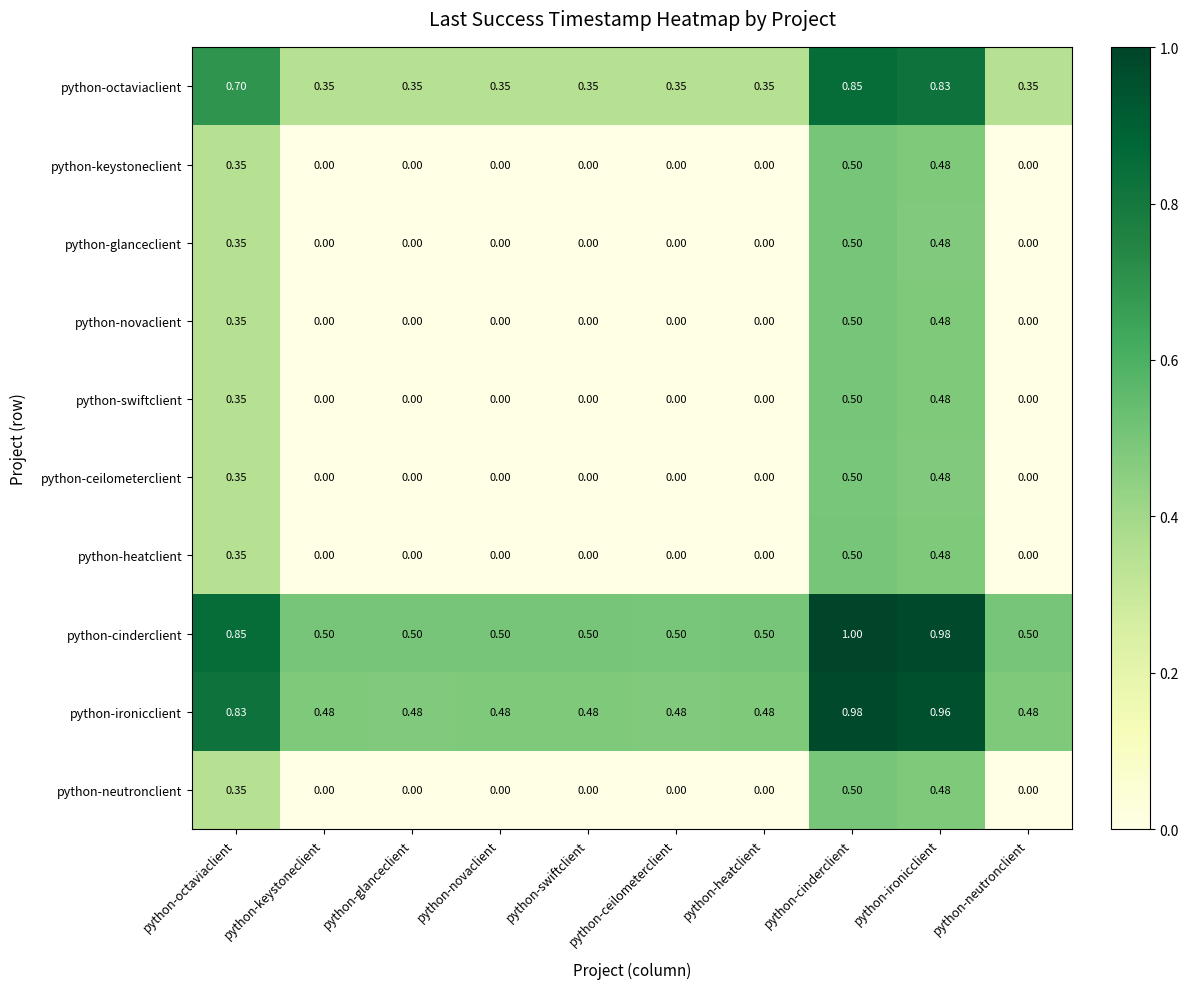

At which label does python-novaclient reach its peak?

python-cinderclient